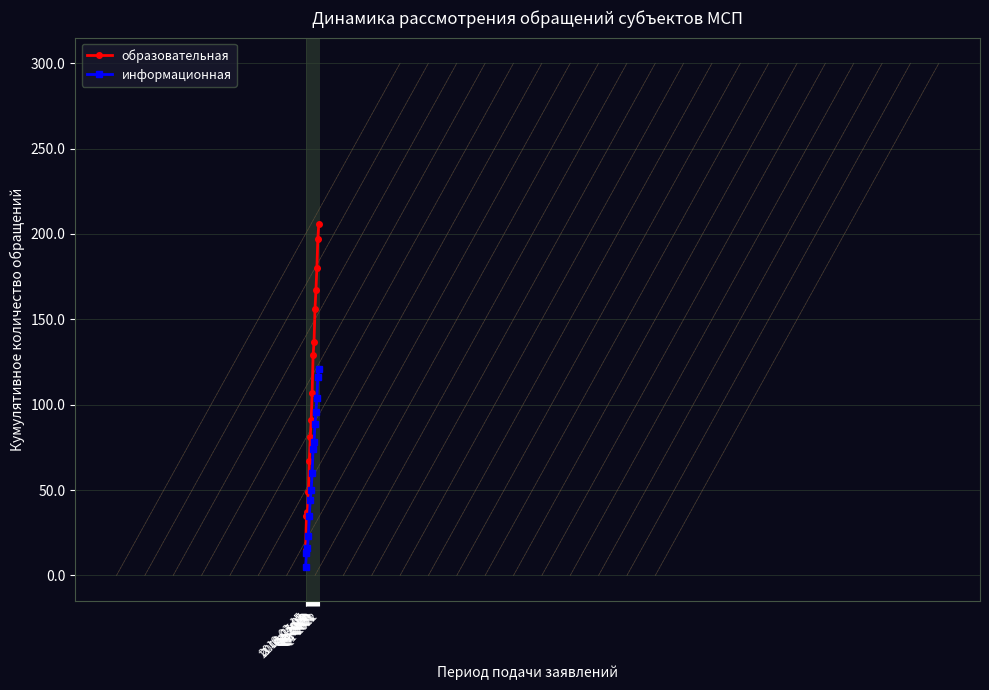

Is the value of образовательная at Q1-2021 greater than the value of информационная at 2019-03-05?

Yes